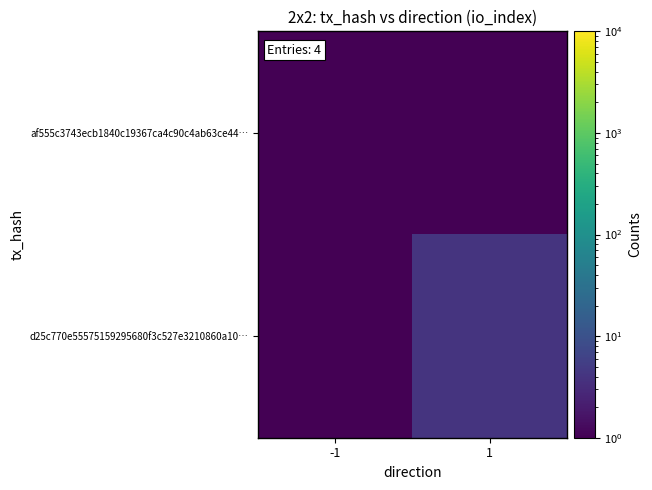

Reading left to right, extract all data points from this chart.

af555c3743ecb1840c19367ca4c90c4ab63ce44…: -1=0.5	1=0.5
d25c770e55575159295680f3c527e3210860a10…: -1=0.5	1=4.0